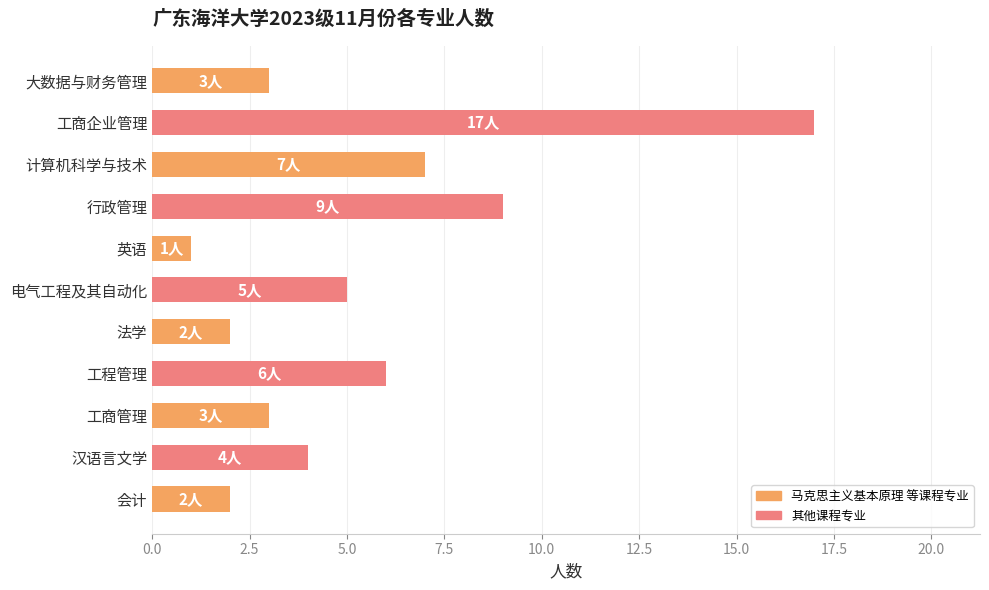

What is the difference between the maximum and minimum values?

16